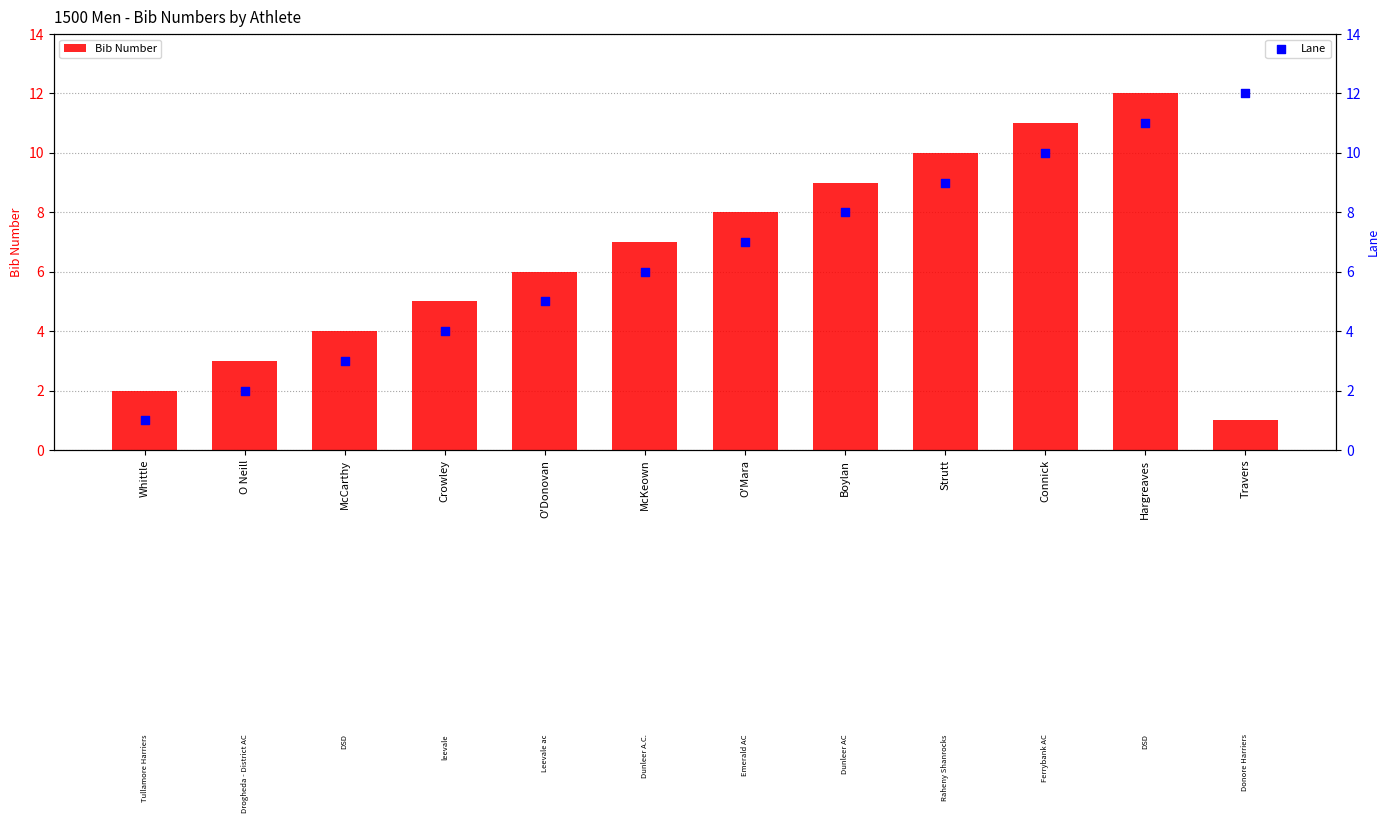

Which series has the largest total across all categories?

Bib Number